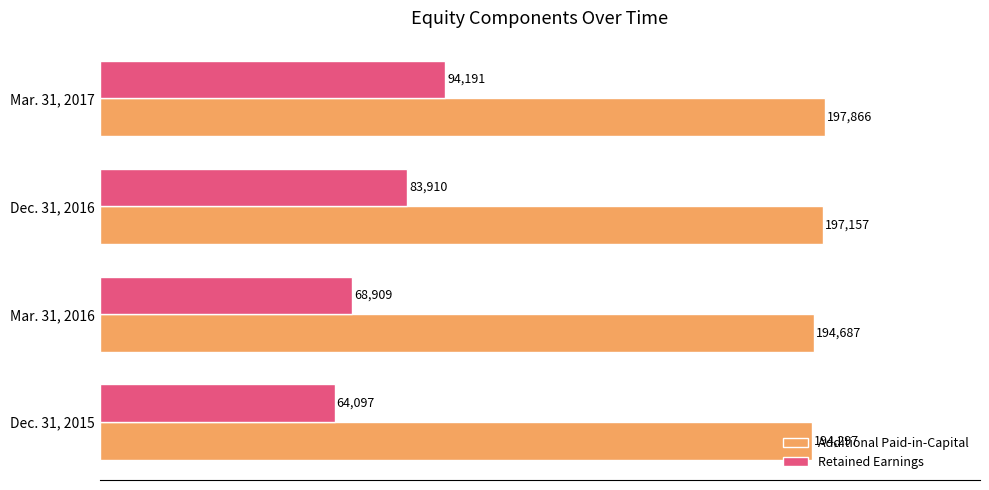

What is the difference between the second highest and second lowest values in the Retained Earnings series?

15001